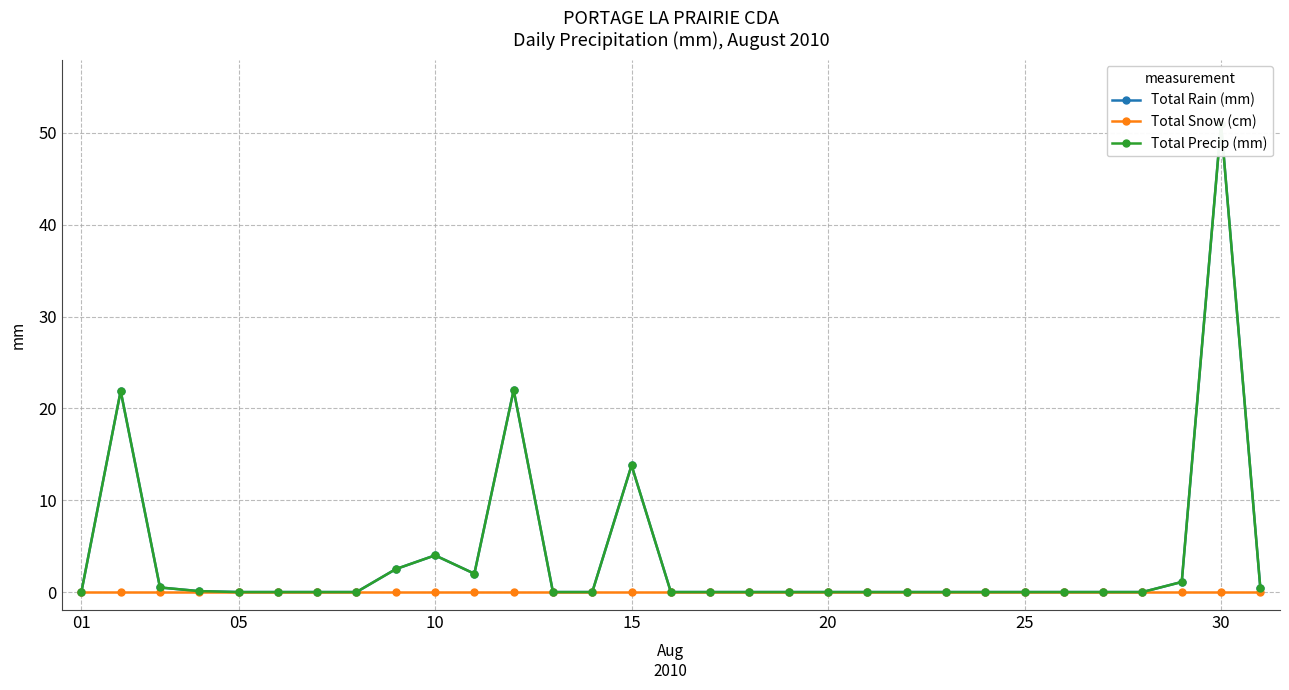

What is the difference between the Total Precip (mm) values at 23 and 28?

1.1